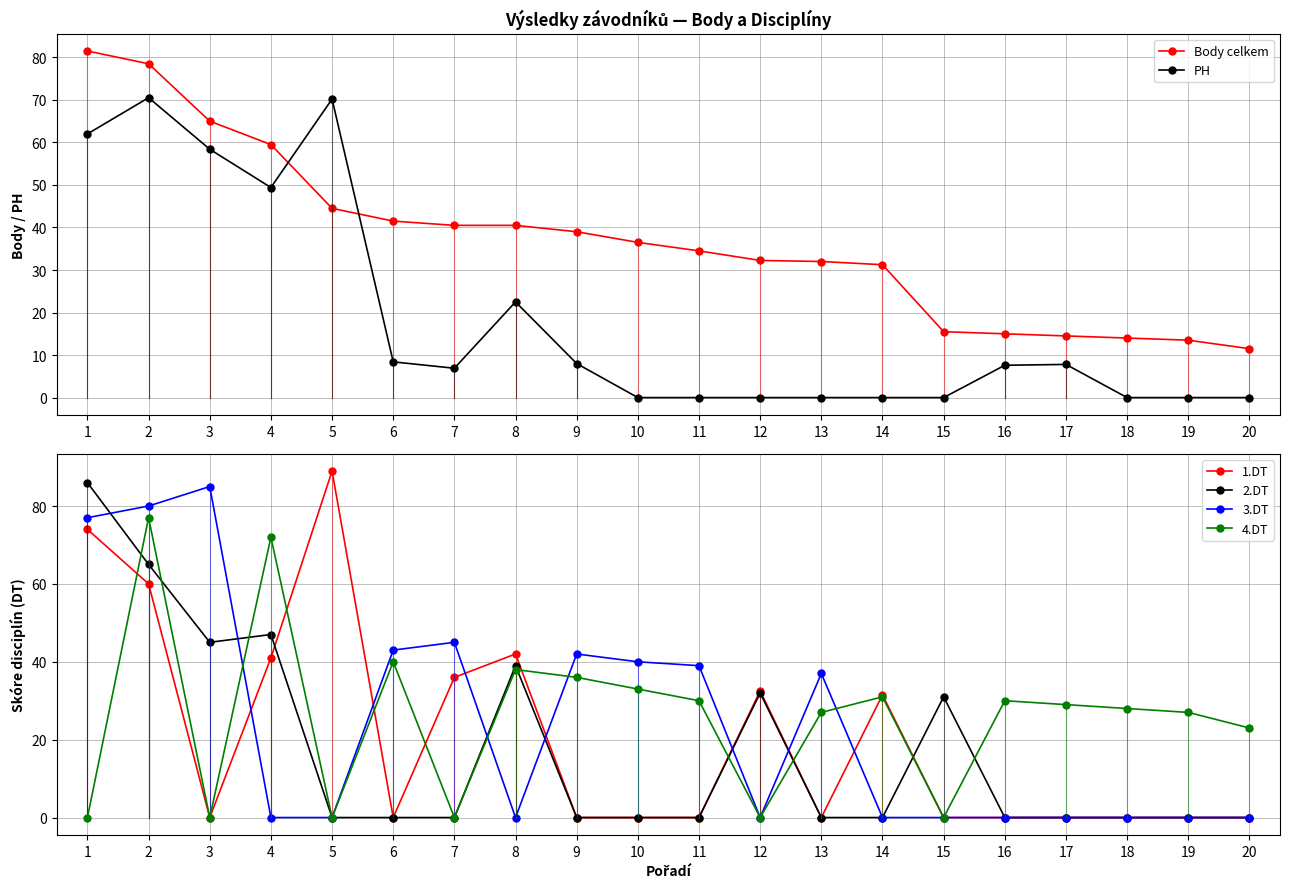

True or false: 2.DT has a value of 86.0 at 1.

True